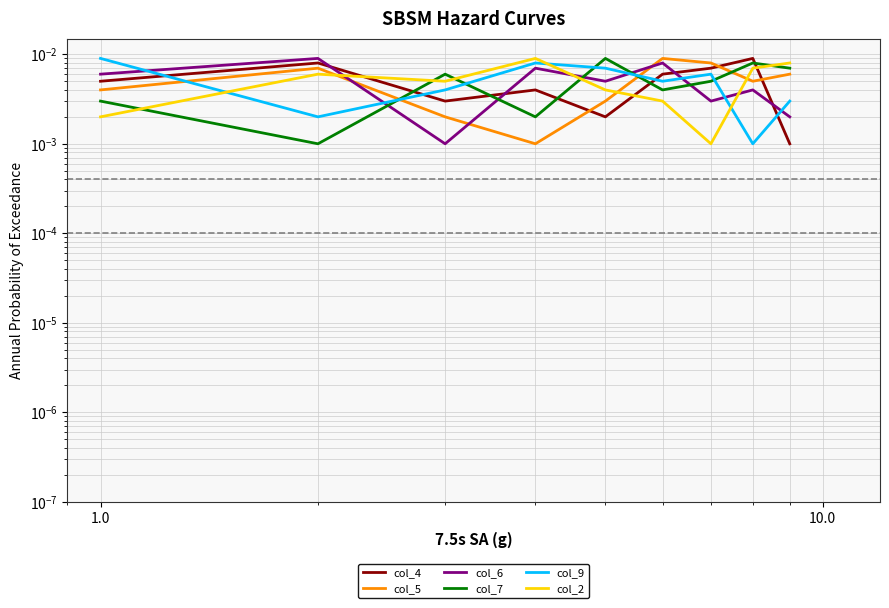

Reading left to right, transcribe all the data shown in this chart.

col_4: 0.0	0.0	0.0	0.0	0.0	0.0	0.0	0.0	0.0
col_5: 0.0	0.0	0.0	0.0	0.0	0.0	0.0	0.0	0.0
col_6: 0.0	0.0	0.0	0.0	0.0	0.0	0.0	0.0	0.0
col_7: 0.0	0.0	0.0	0.0	0.0	0.0	0.0	0.0	0.0
col_9: 0.0	0.0	0.0	0.0	0.0	0.0	0.0	0.0	0.0
col_2: 0.0	0.0	0.0	0.0	0.0	0.0	0.0	0.0	0.0